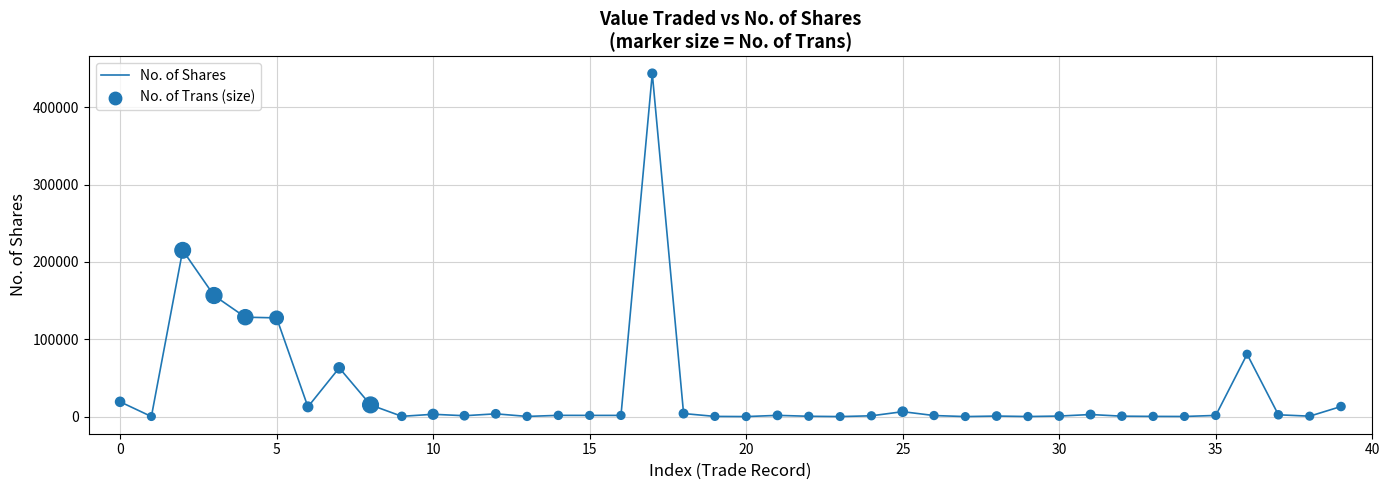

What is the maximum value shown in the chart?

443681